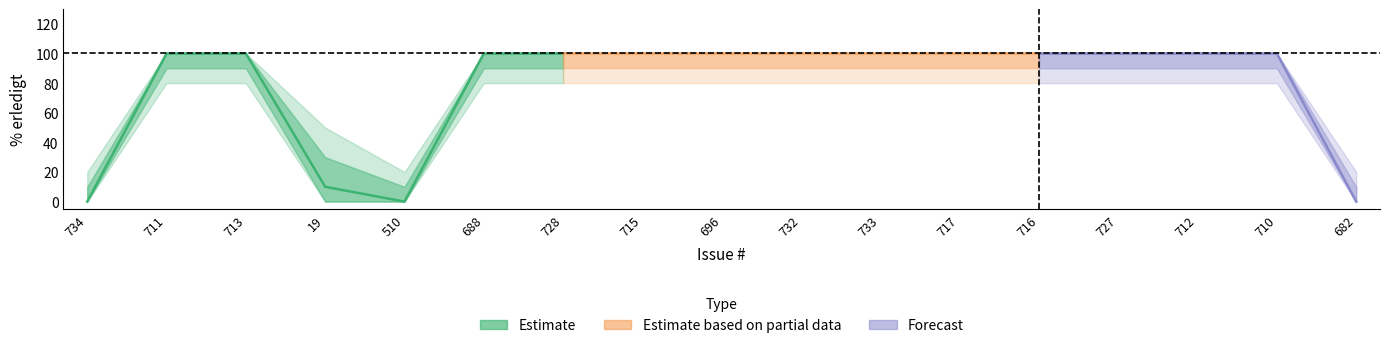

Rank the categories by % erledigt value from highest to lowest.

711, 713, 688, 728, 715, 696, 732, 733, 717, 716, 727, 712, 710, 19, 734, 510, 682